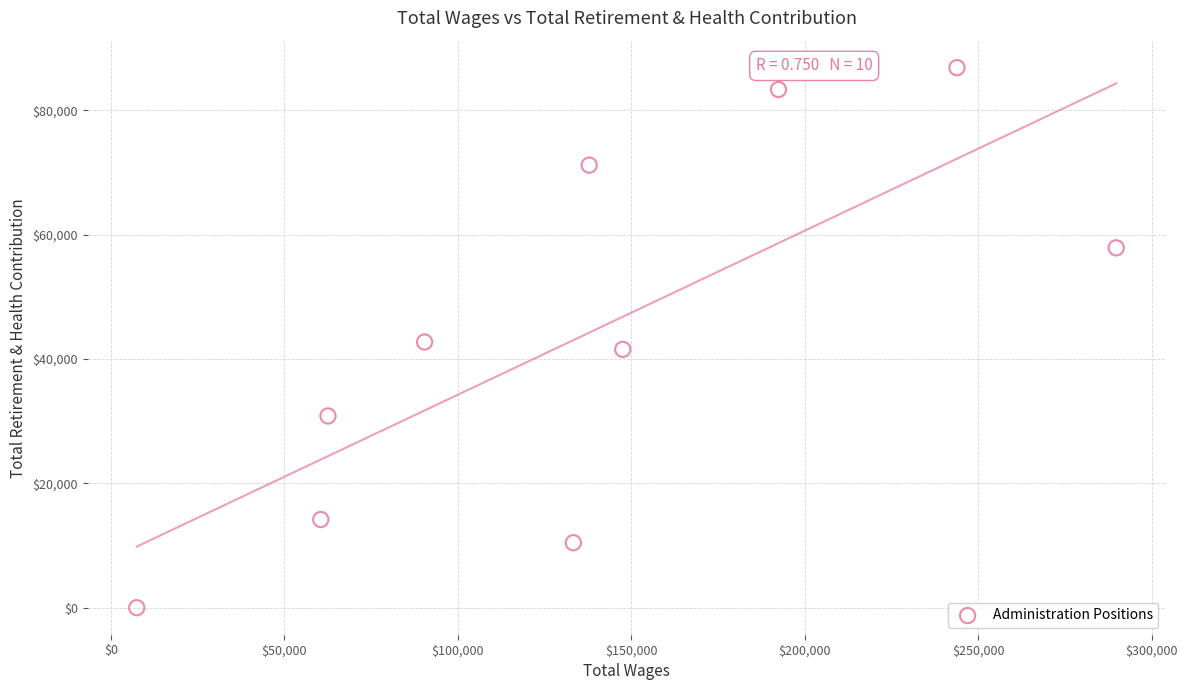

What is the average X value?

136538